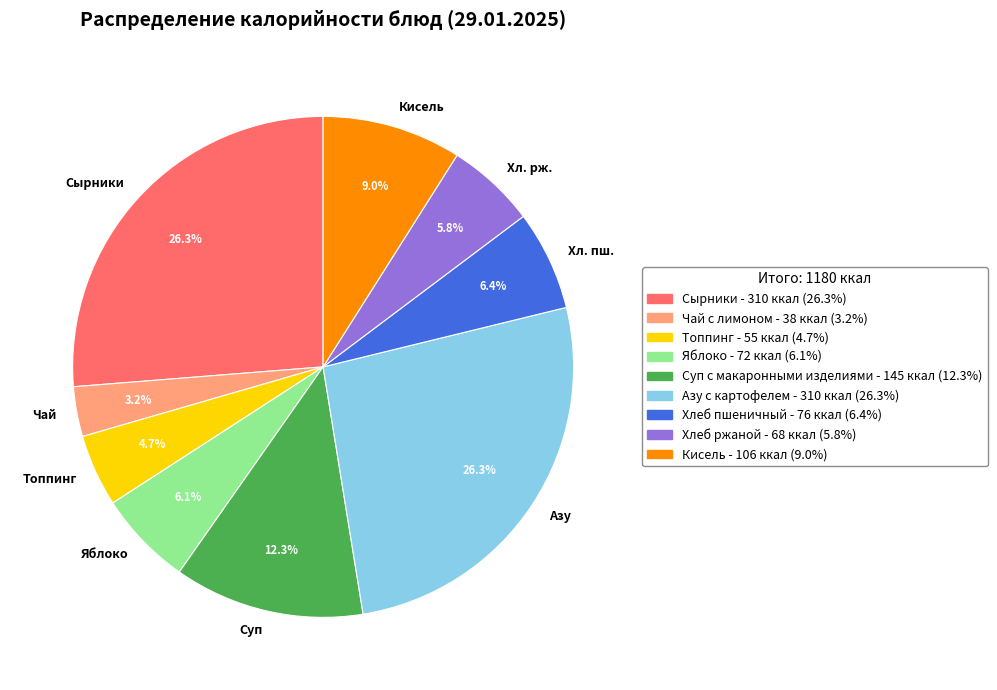

Is there any slice that represents more than half of the pie?

No